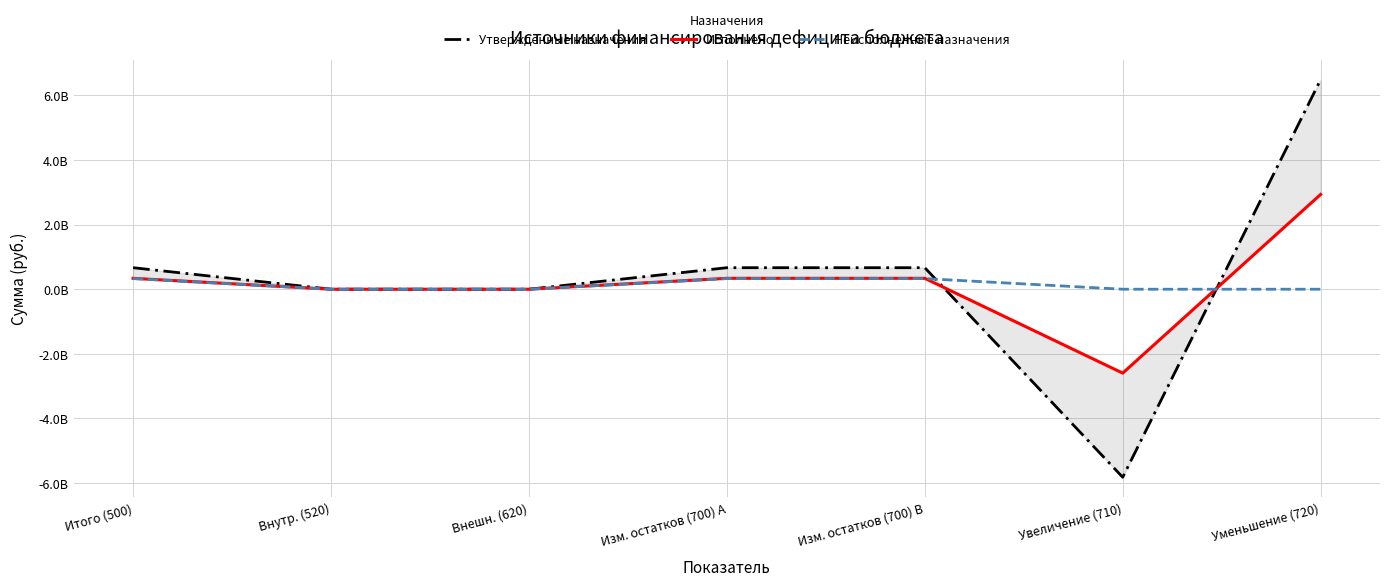

At which label does Исполнено first exceed 337291379?

Итого (500)